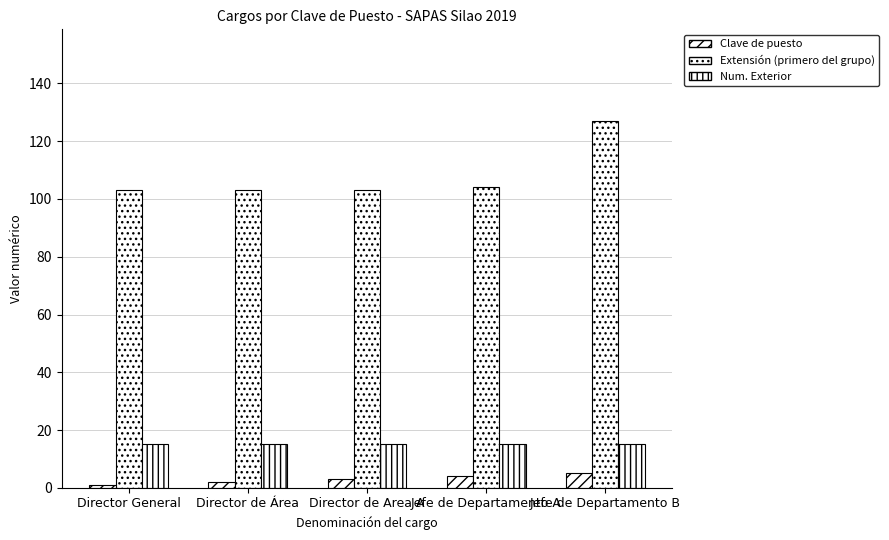

Which series has the largest range (max minus min)?

Extensión (primero del grupo)